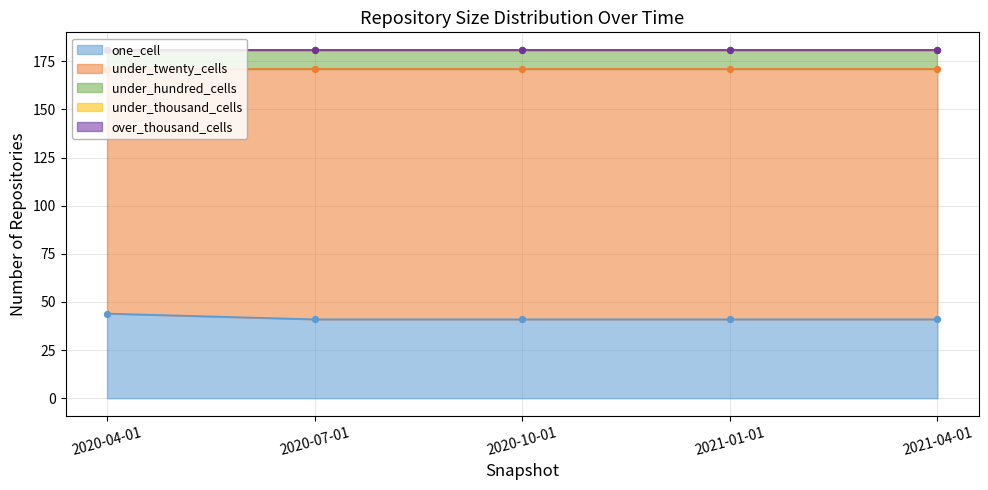

Which series has the widest spread of Y values?

one_cell